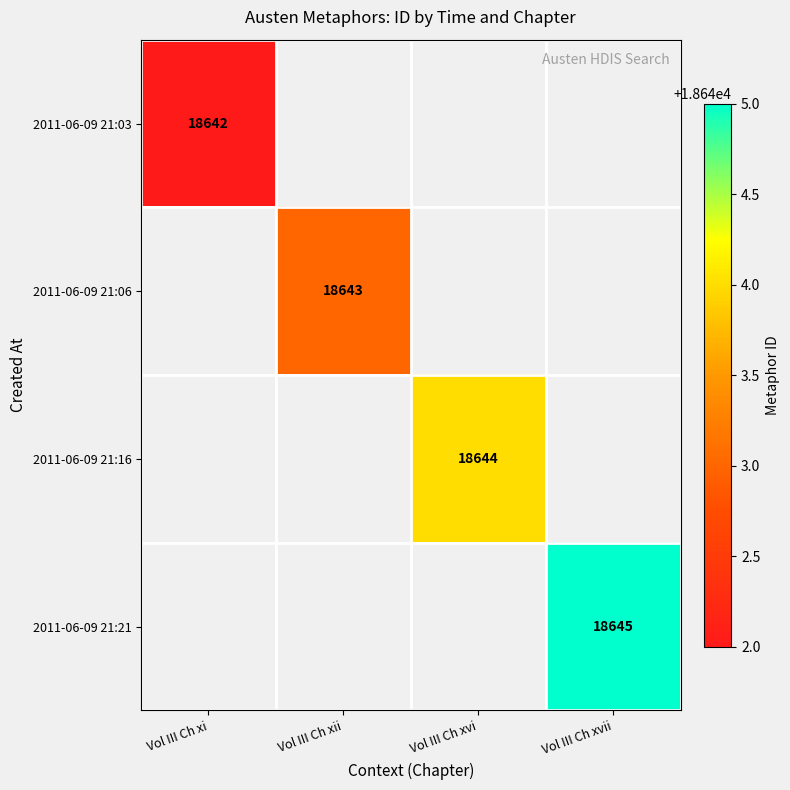

The 2011-06-09 21:06 series shows 25253 at Vol III Ch xii. True or false?

False